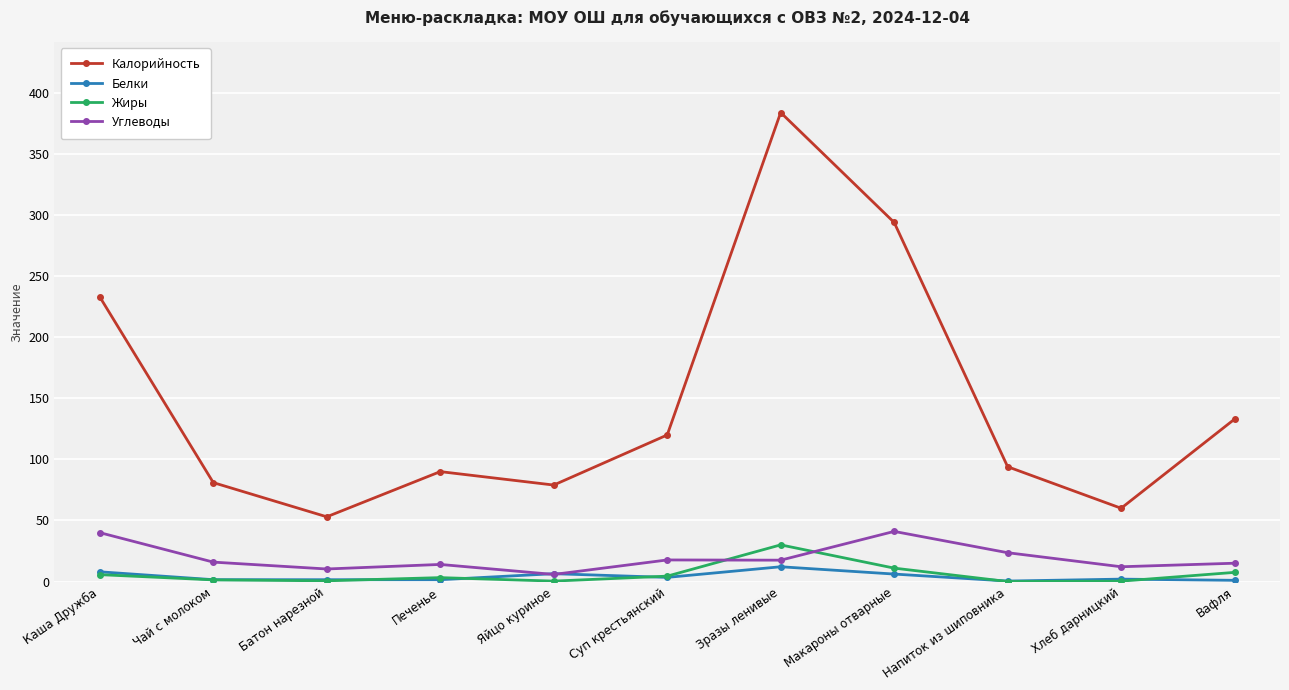

Which label corresponds to the largest value in the chart?

Зразы ленивые